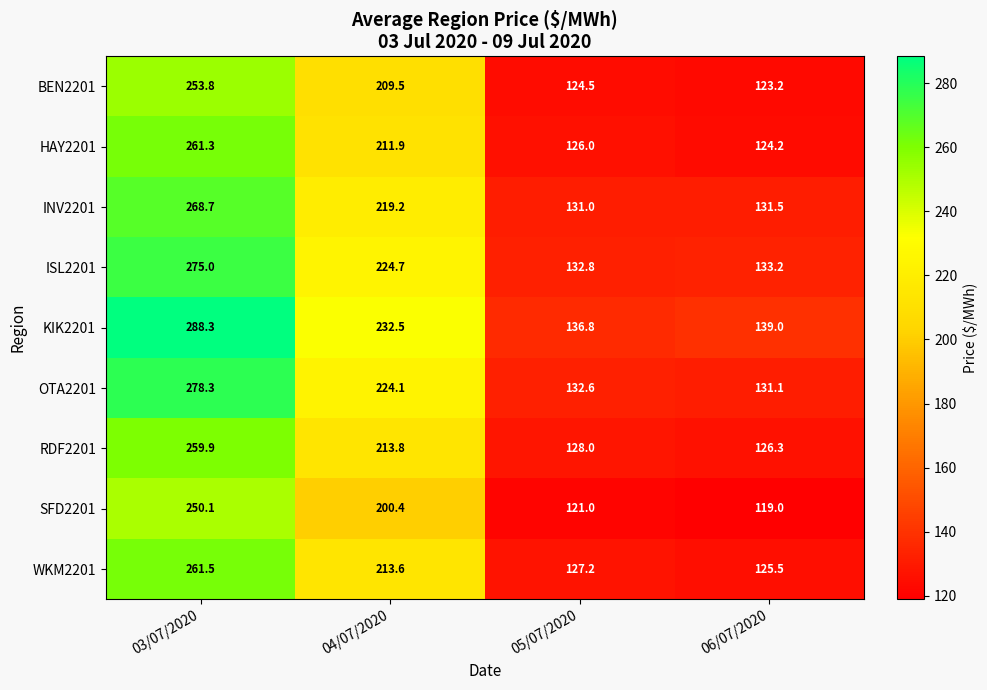

How many distinct data groups are displayed?

9